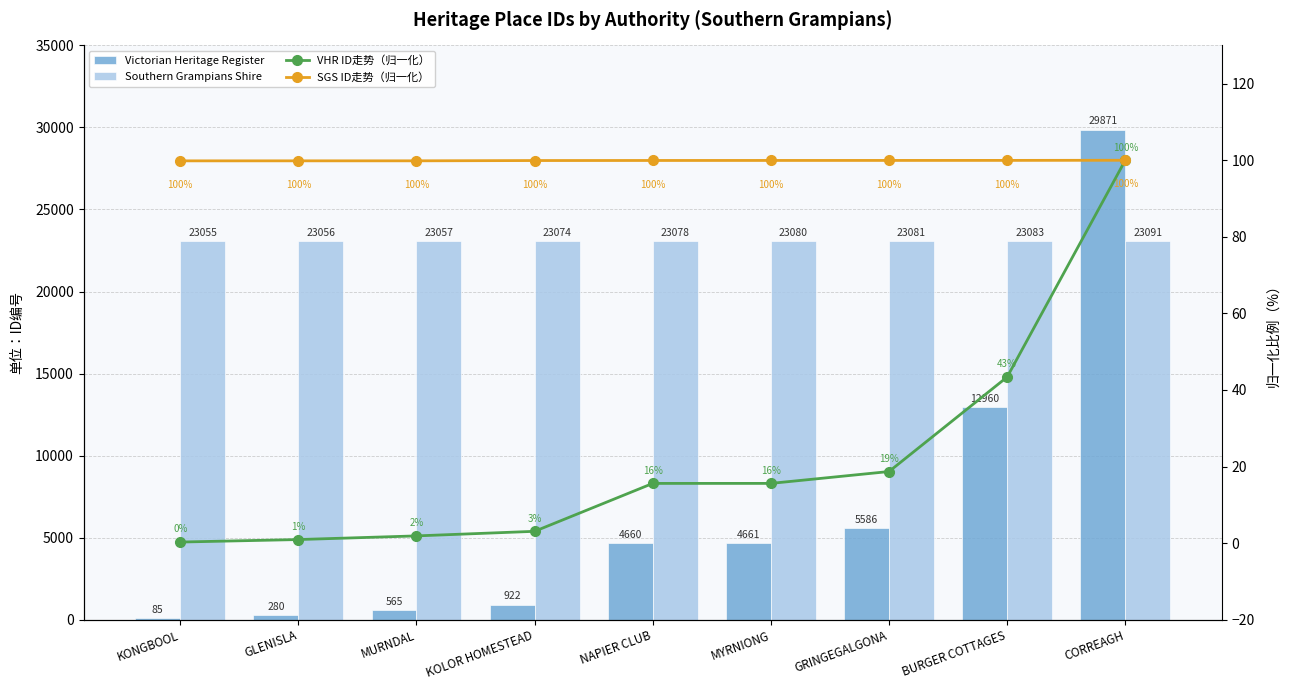

Is it true that Southern Grampians Shire equals 23074.0 at KOLOR HOMESTEAD?

True